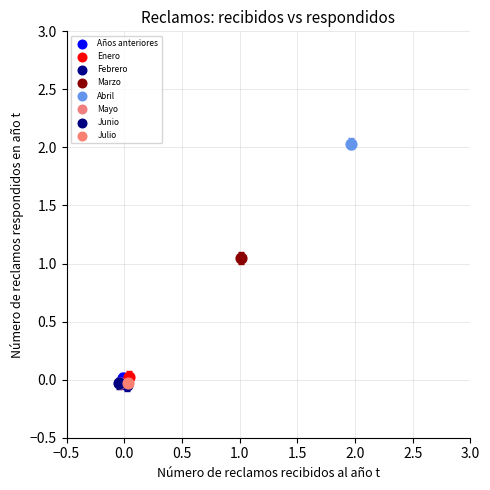

What are all the series names shown in the legend?

Años anteriores, Enero, Febrero, Marzo, Abril, Mayo, Junio, Julio